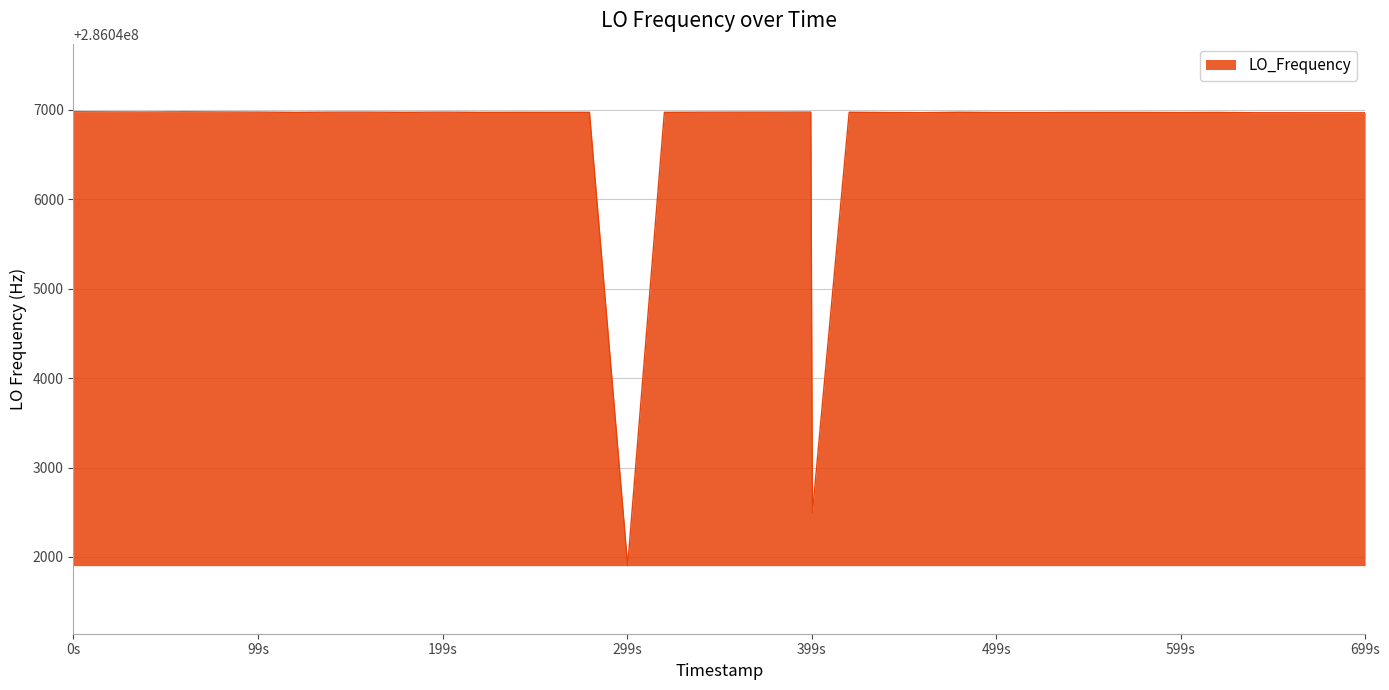

What is the minimum value shown in the chart?

286041902.8